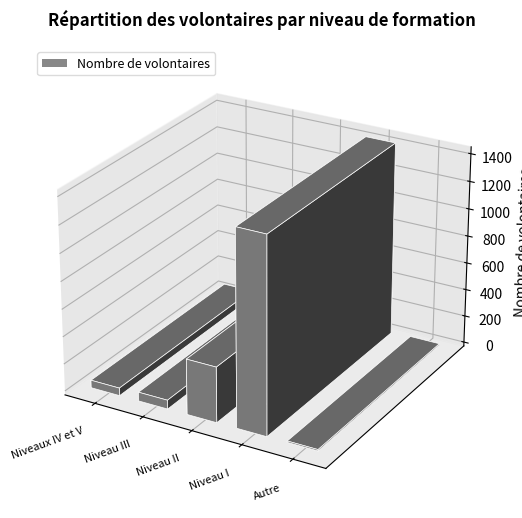

What is the change in value from Niveaux IV et V to Niveau III?

+9